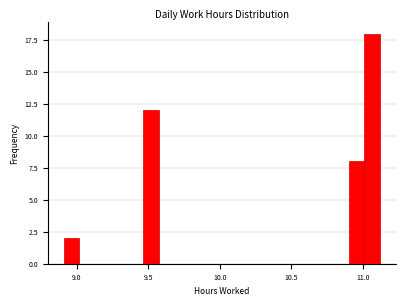

Read against the x-axis, roughly where is the centre of the tallest bar?

11.05